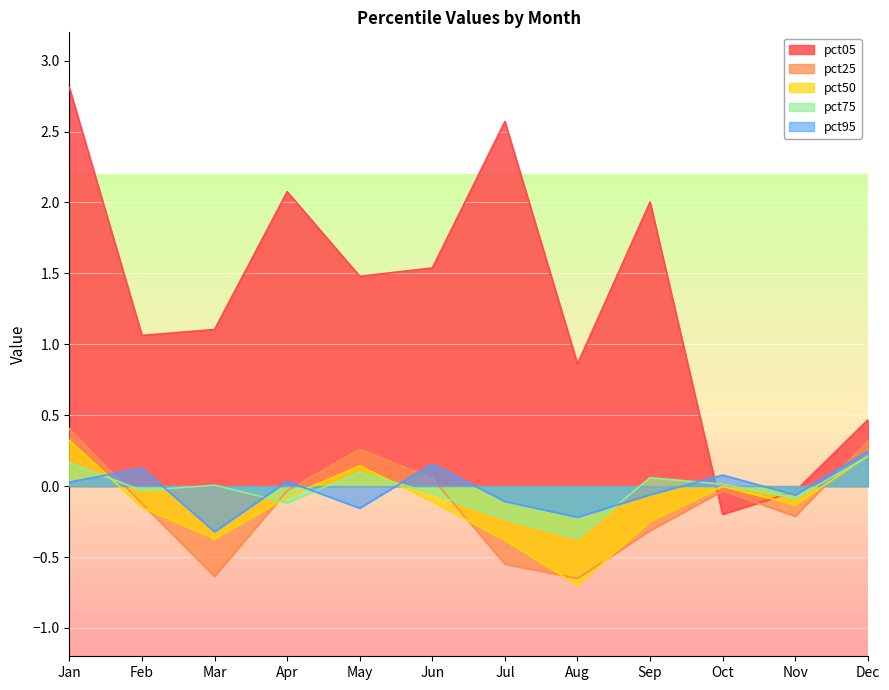

How many values in pct75 are above zero?

6